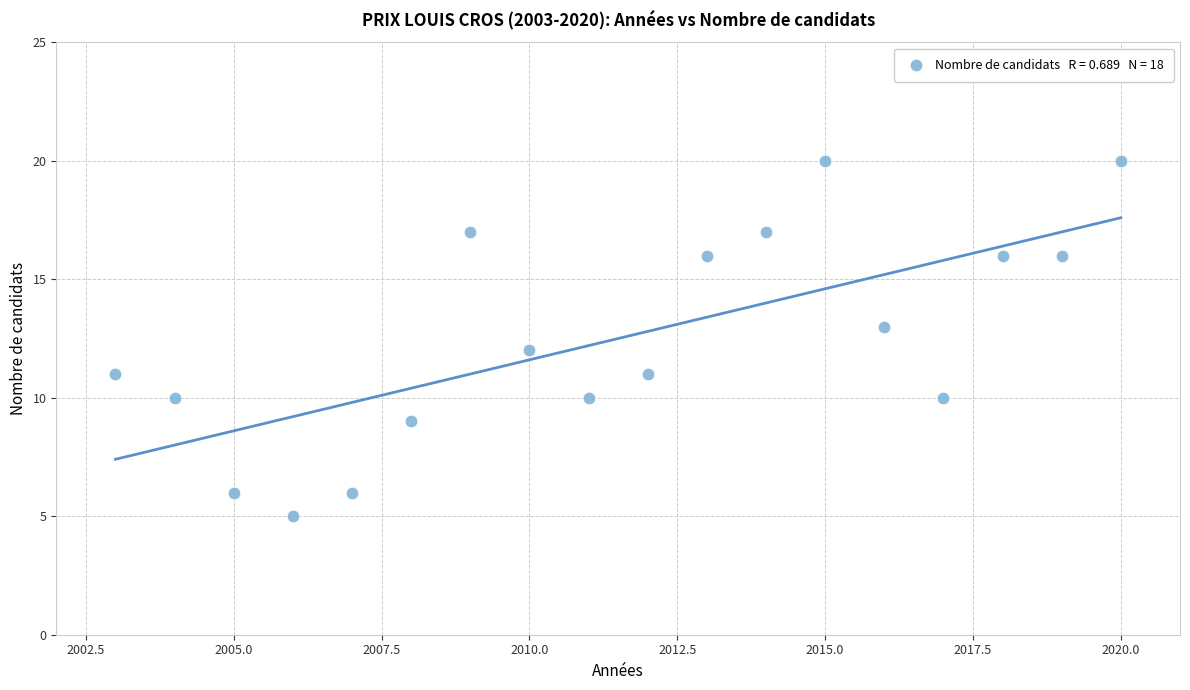

What is the range of X values (max minus min)?

17